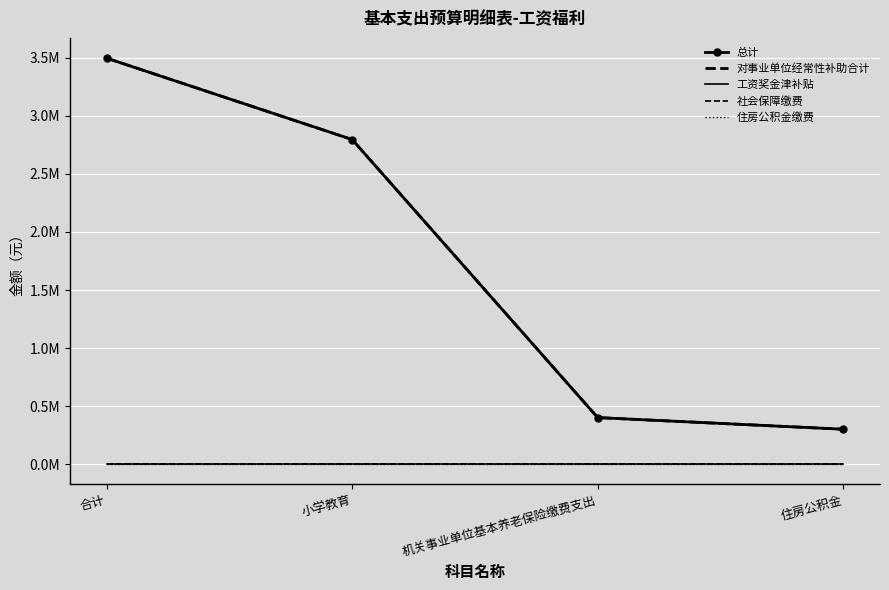

Which series has the largest total across all categories?

总计